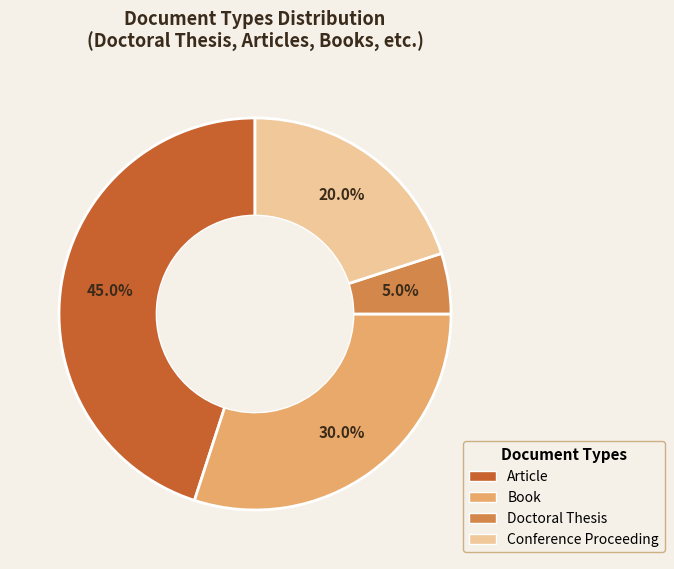

How many segments does this pie chart have?

4